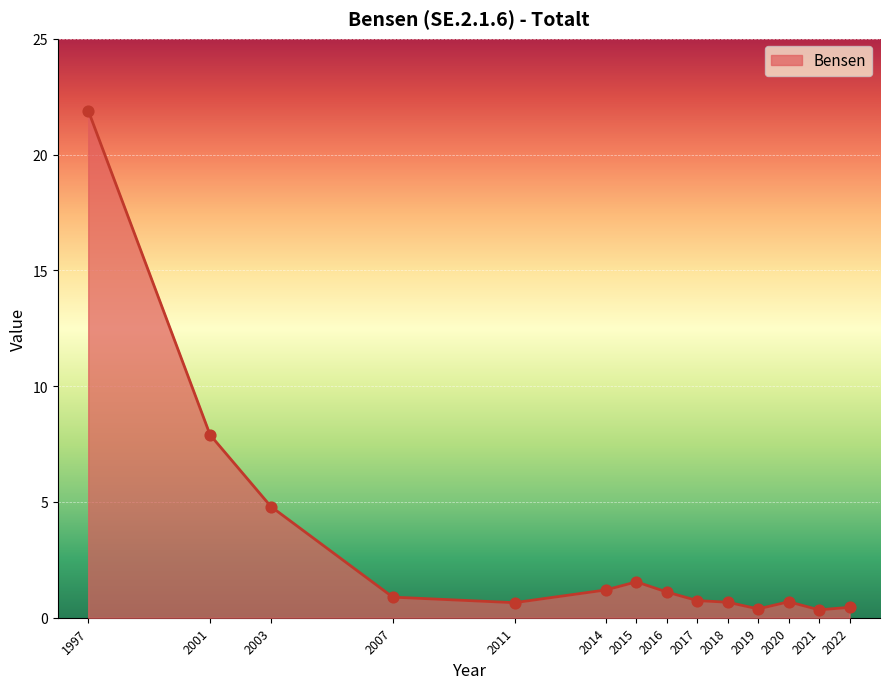

What is the ratio of the value at 2001 to the value at 2014?

6.6